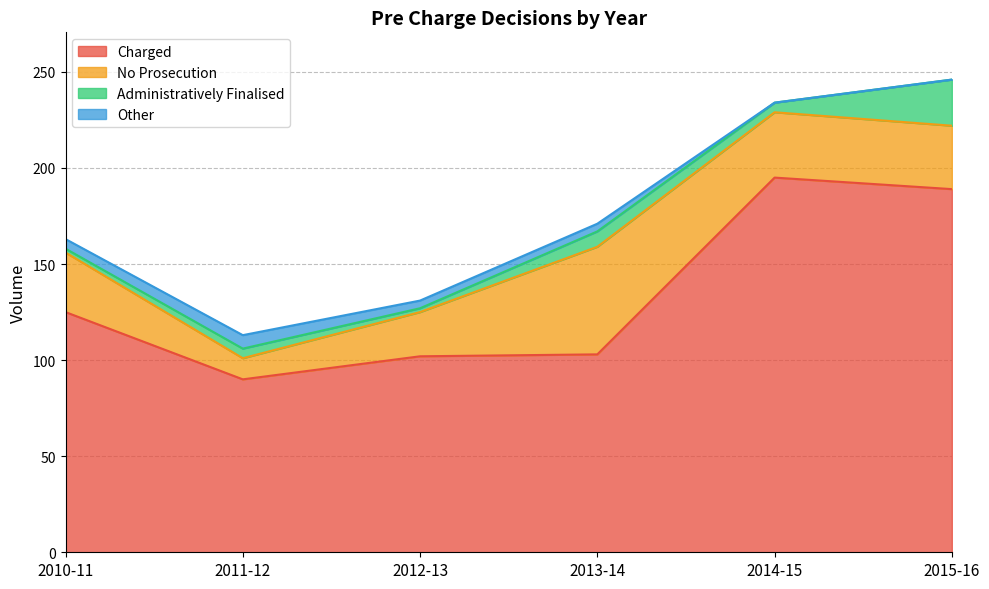

What is the value of the Administratively Finalised point at the 1st from the left?

2